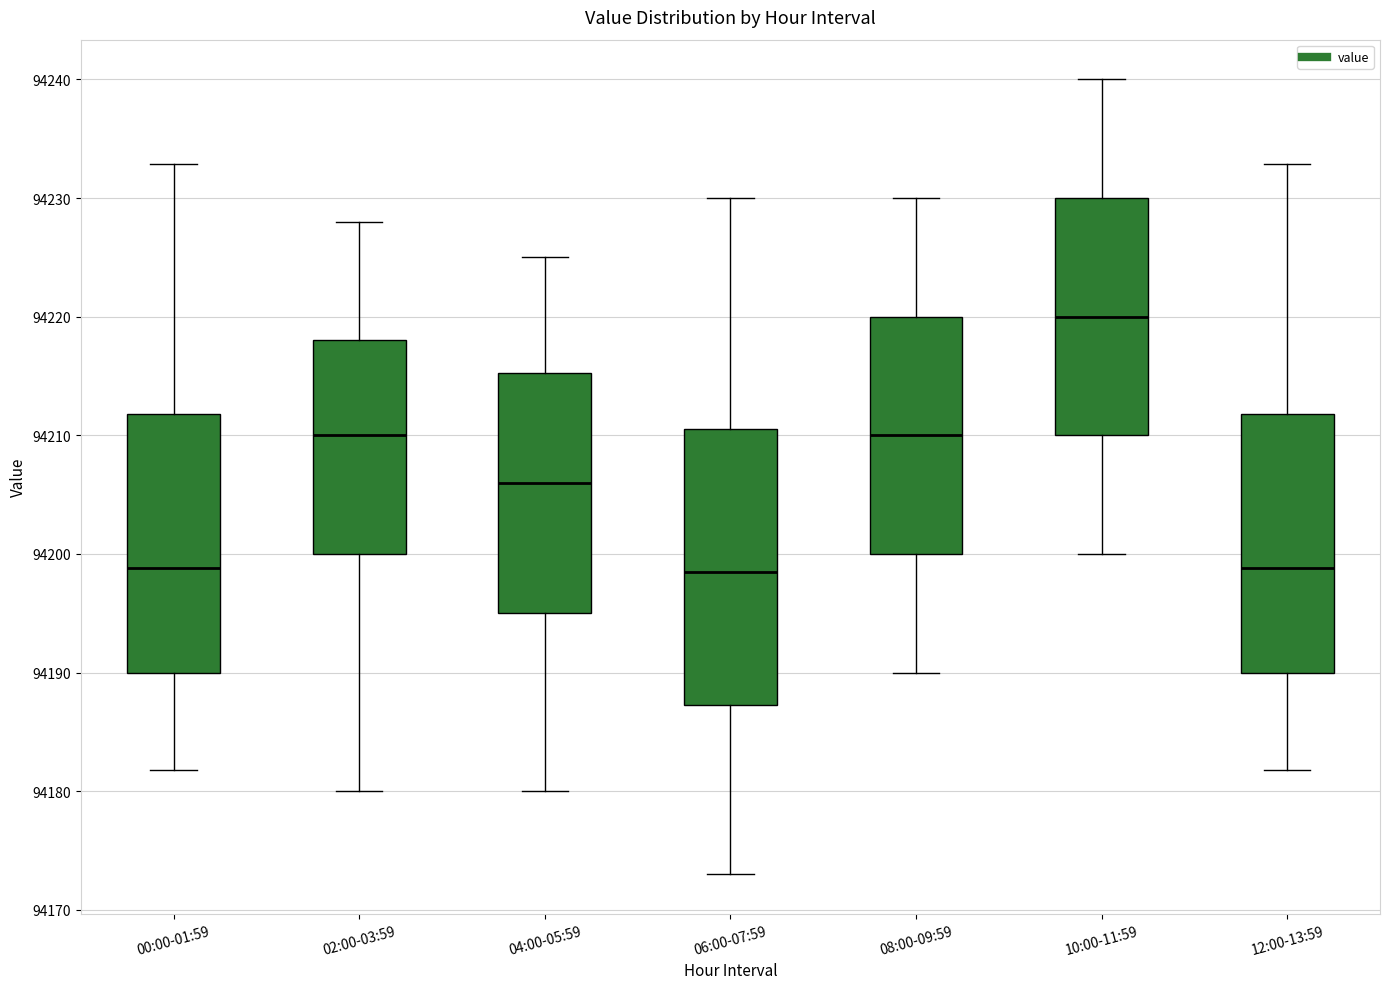

Reading left to right, read every box against the y-axis: the position of its median line, the range the box covers, and the ends of its whiskers. The values are not printed on the chart, so give them approximately, as read against the axis.

00:00-01:59: median 94199, box 94190 to 94212, whiskers 94182 to 94233
02:00-03:59: median 94210, box 94200 to 94218, whiskers 94180 to 94228
04:00-05:59: median 94206, box 94195 to 94215, whiskers 94180 to 94225
06:00-07:59: median 94199, box 94187 to 94211, whiskers 94173 to 94230
08:00-09:59: median 94210, box 94200 to 94220, whiskers 94190 to 94230
10:00-11:59: median 94220, box 94210 to 94230, whiskers 94200 to 94240
12:00-13:59: median 94199, box 94190 to 94212, whiskers 94182 to 94233